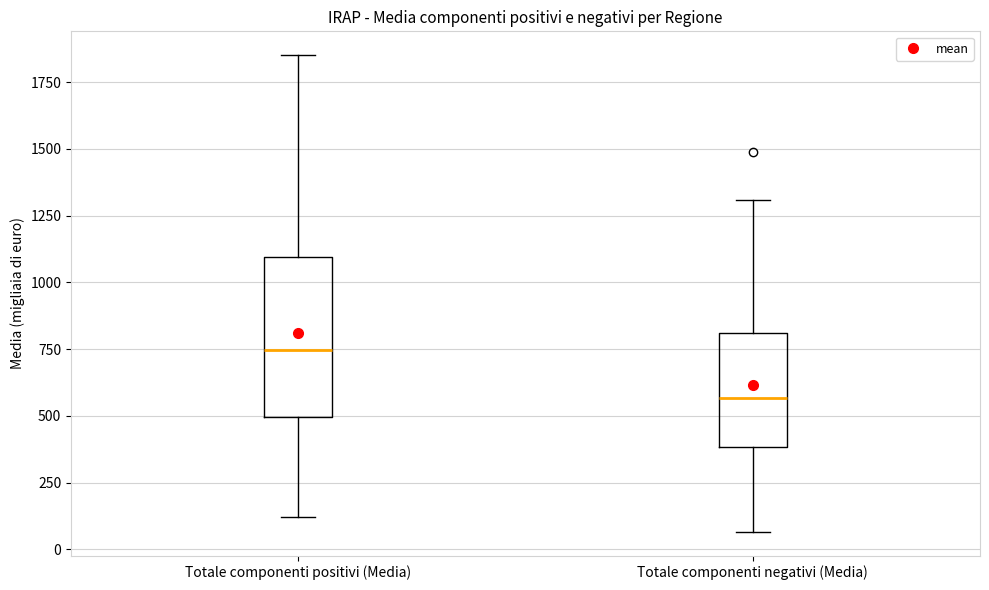

Reading left to right, read every box against the y-axis: the position of its median line, the range the box covers, and the ends of its whiskers. The values are not printed on the chart, so give them approximately, as read against the axis.

Totale componenti positivi (Media): median 750, box 500 to 1100, whiskers 100 to 1850
Totale componenti negativi (Media): median 550, box 400 to 800, whiskers 50 to 1300